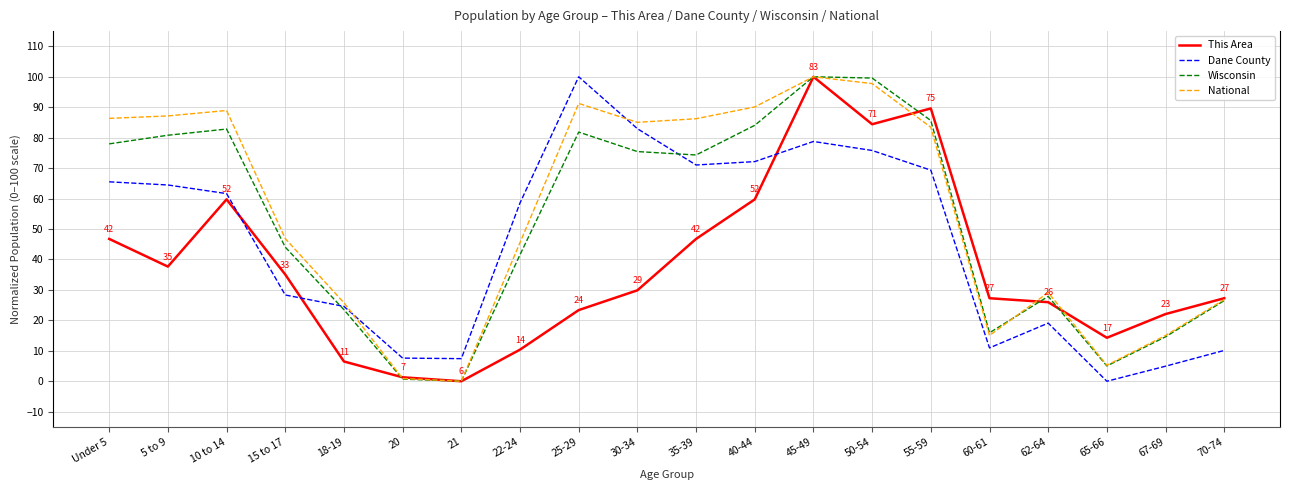

Is the value of Wisconsin at 60-61 greater than the value of This Area at 50-54?

No